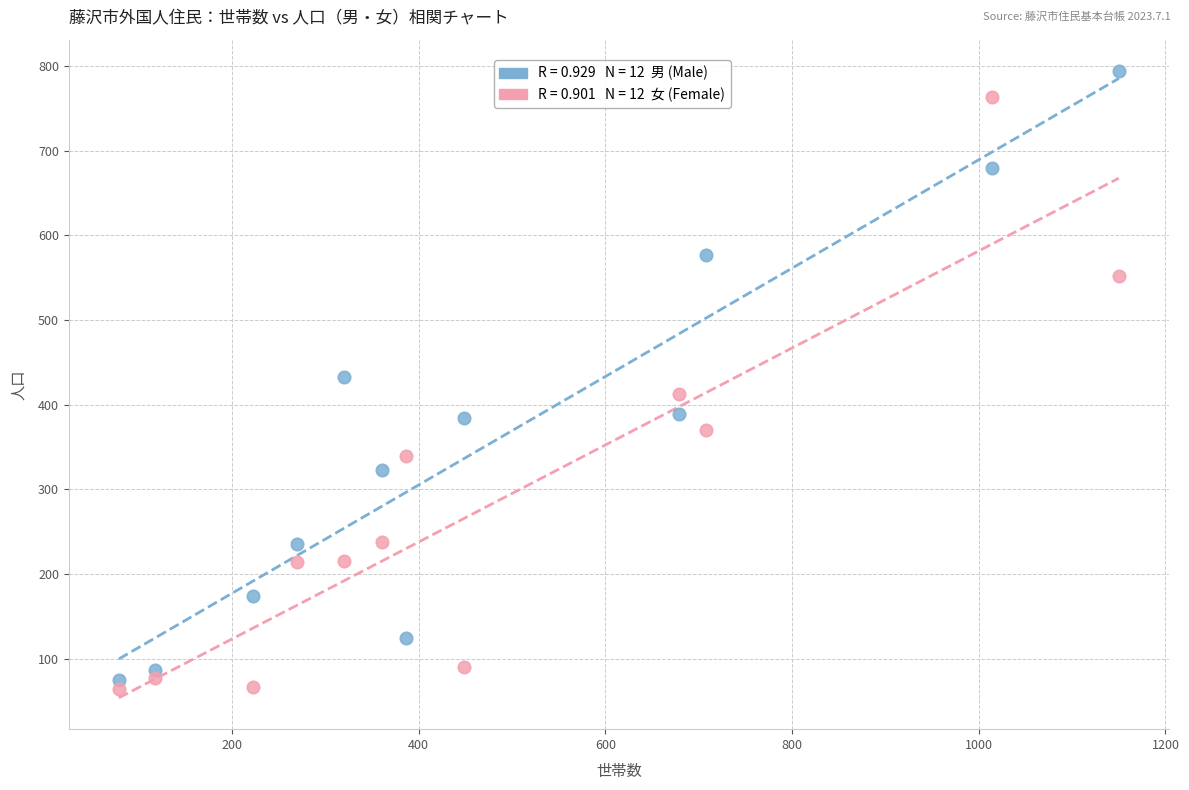

Across all data points, what is the range of Y values (max minus min)?

730